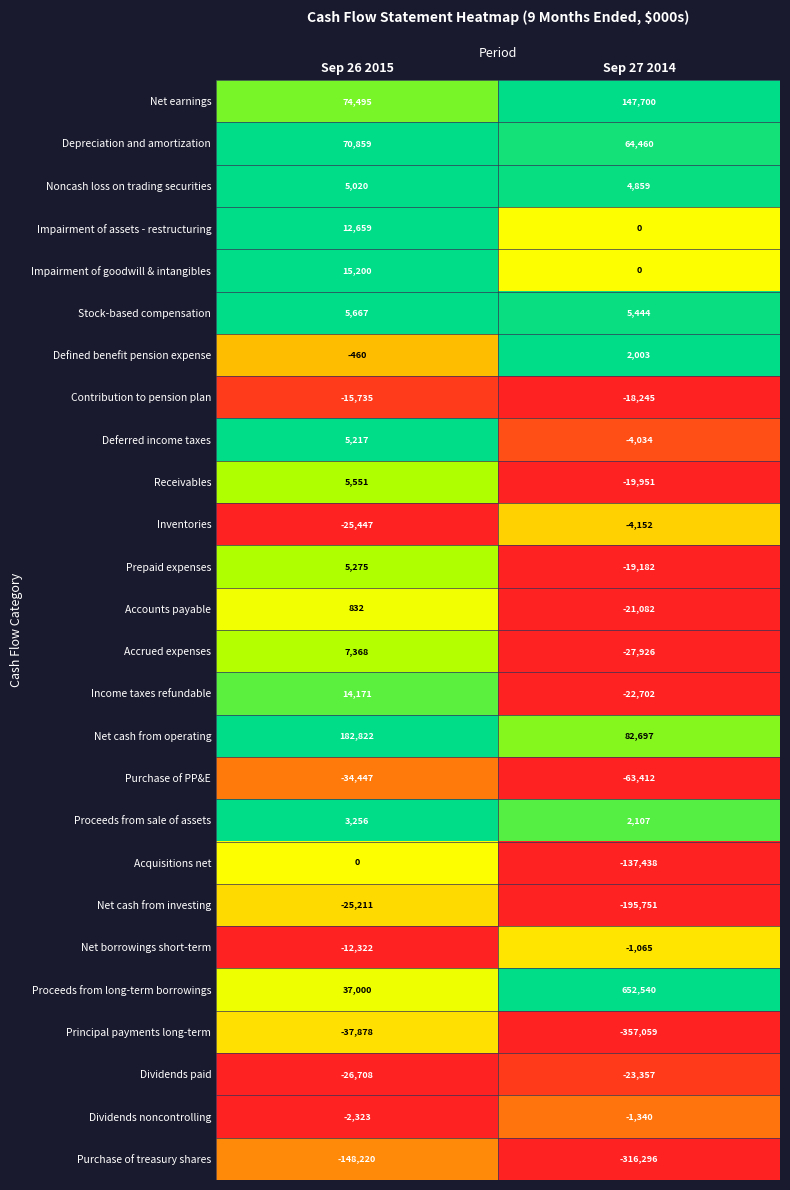

Count the number of data series in this chart.

26